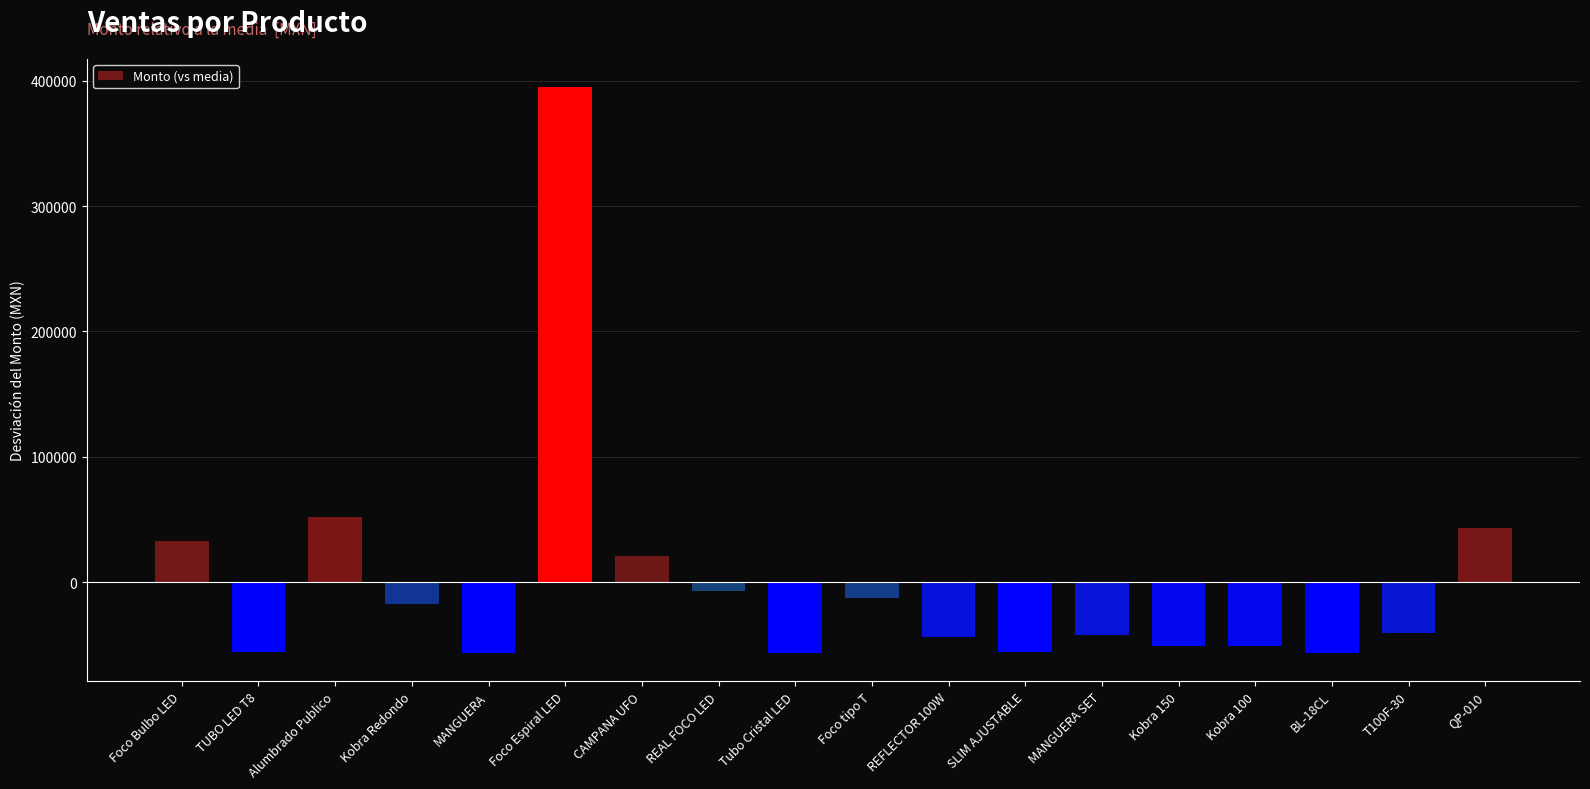

What is the maximum value shown in the chart?

394851.6